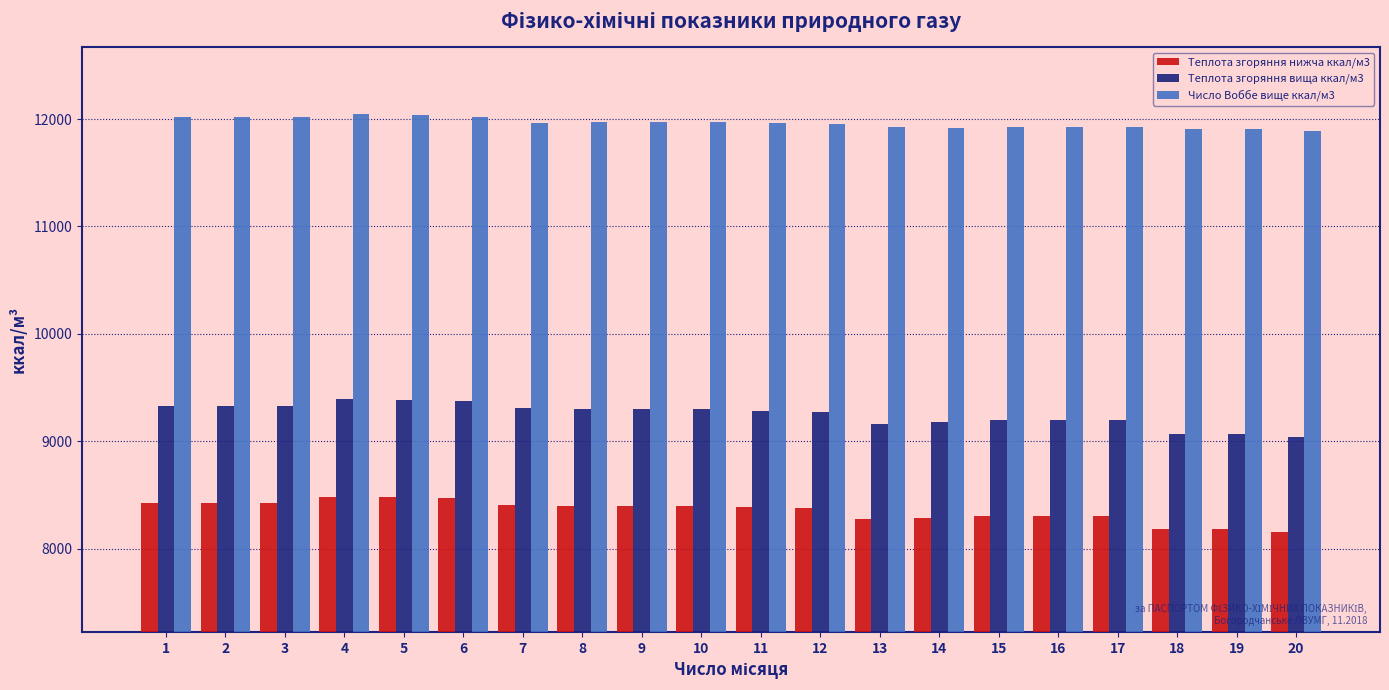

How many groups of bars are there?

20